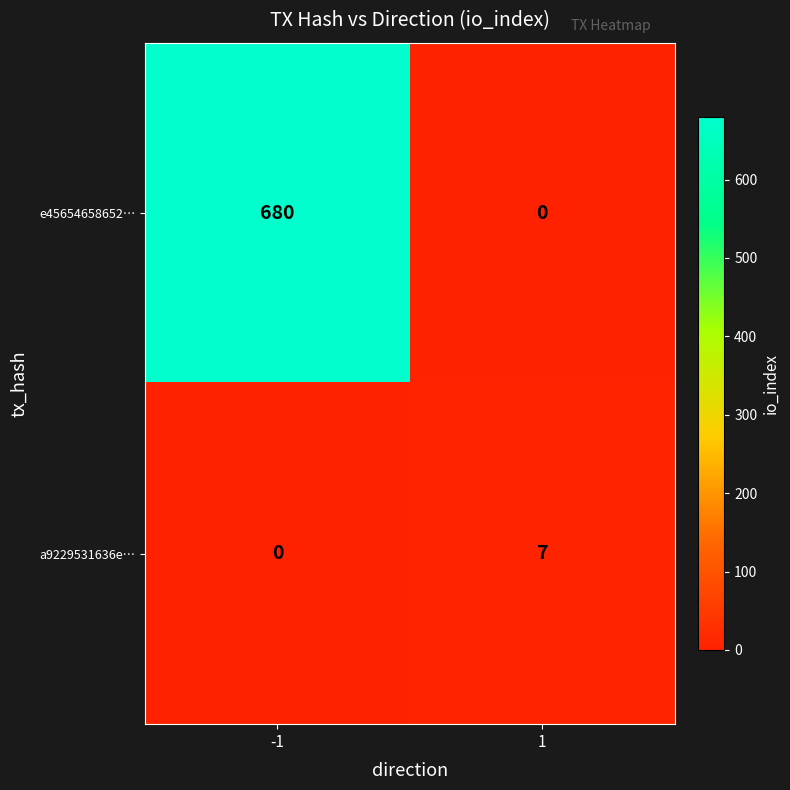

What is the sum of all e45654658652… values?

680